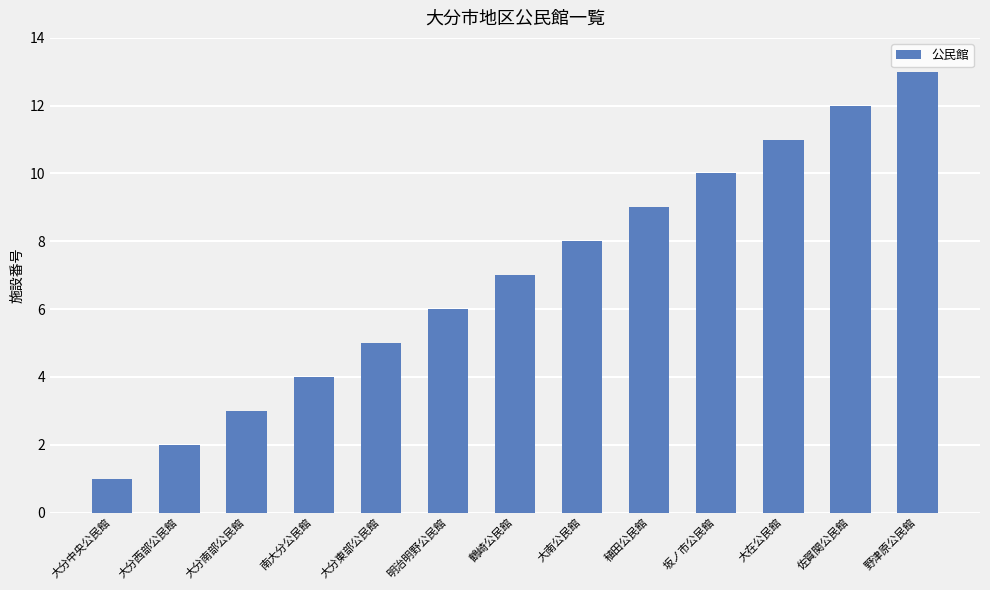

What is the smallest value displayed?

1